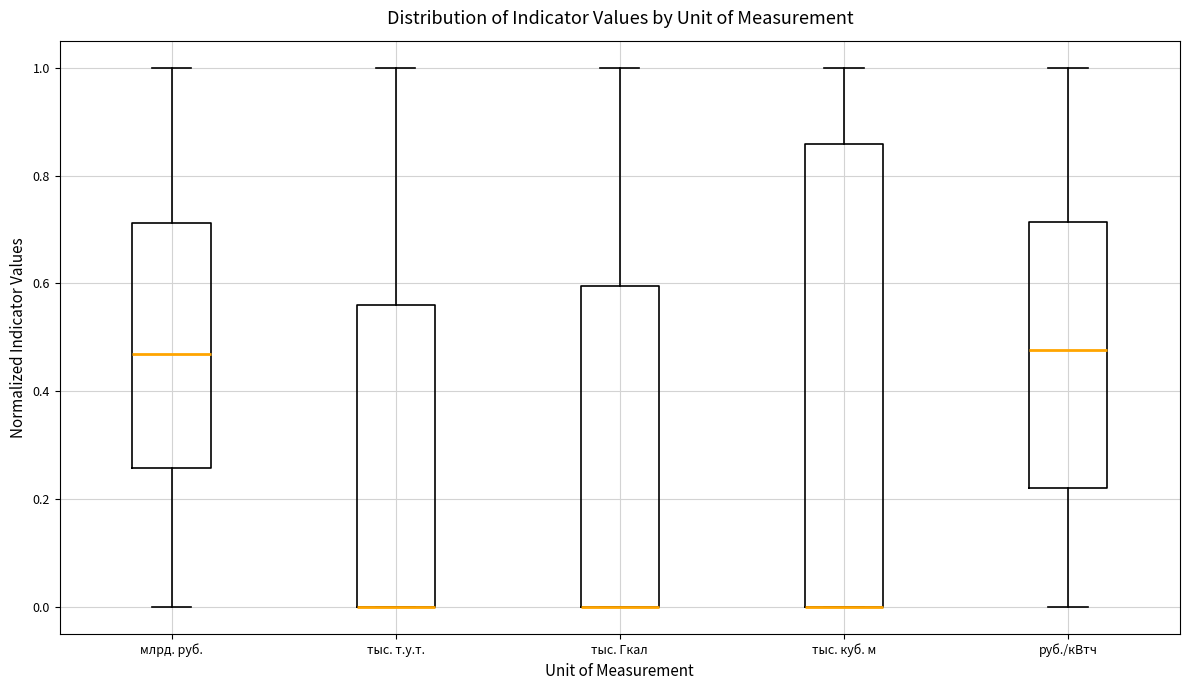

Where is the lower edge of the box for тыс. Гкал on the y-axis? The values are not printed on the chart, so give them approximately, as read against the axis.

0.00